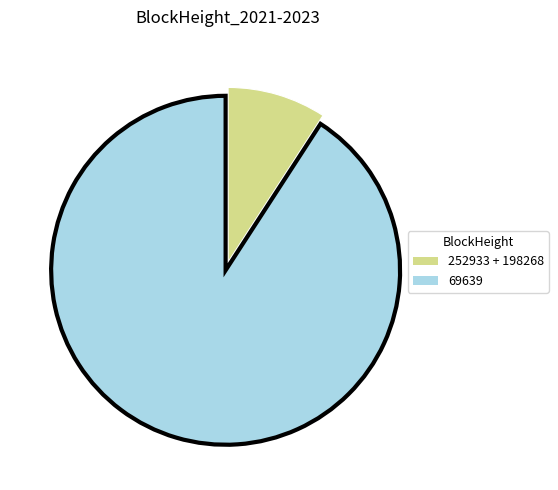

Is there a majority slice in this chart?

Yes